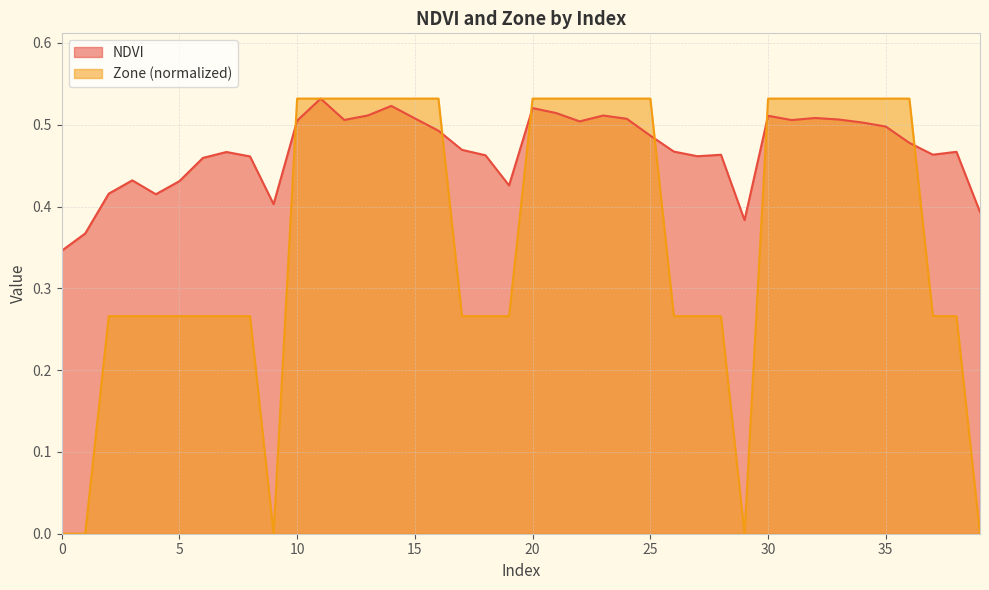

At how many categories does at least one series exceed 0?

40